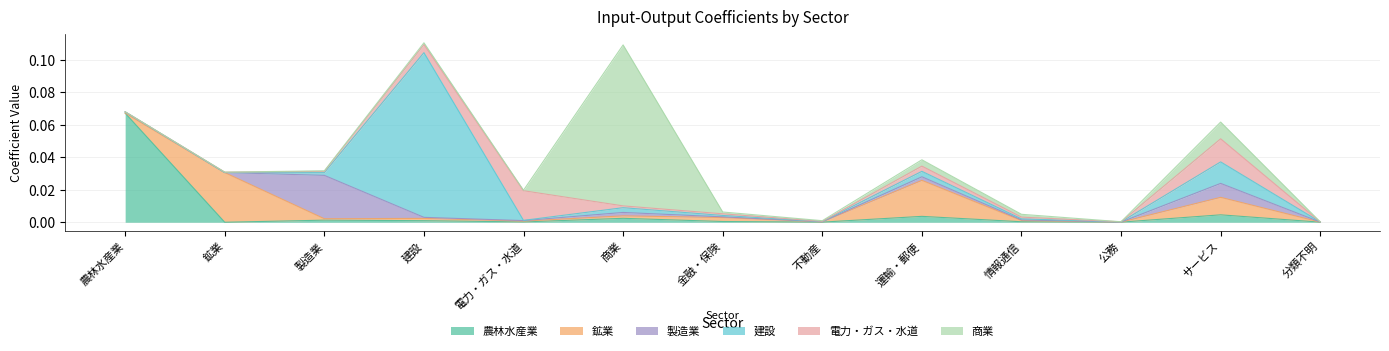

What is the label of the 2nd point from the left?

鉱業